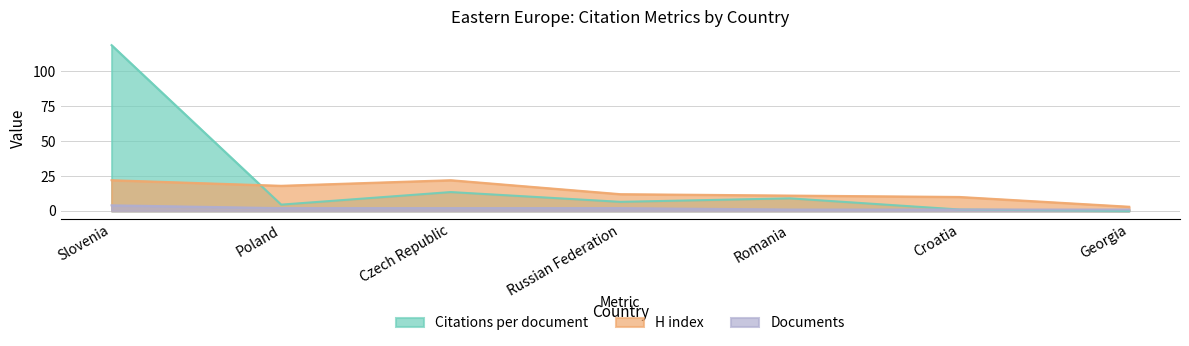

Reading right to left, list all the values displayed in this chart.

Citations per document: Georgia=0.0	Croatia=1.0	Romania=9.0	Russian Federation=6.5	Czech Republic=13.5	Poland=4.5	Slovenia=118.8
H index: Georgia=3.0	Croatia=10.0	Romania=11.0	Russian Federation=12.0	Czech Republic=22.0	Poland=18.0	Slovenia=22.0
Documents: Georgia=1.0	Croatia=1.0	Romania=1.0	Russian Federation=2.0	Czech Republic=2.0	Poland=2.0	Slovenia=4.0